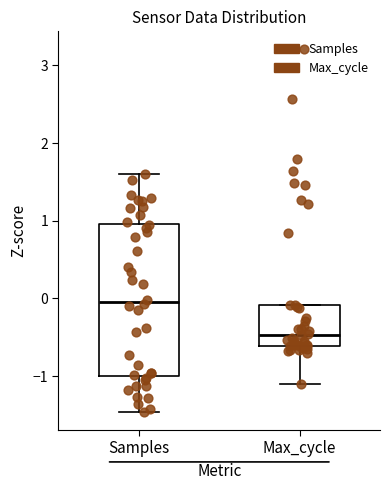

Reading left to right, transcribe this box plot: for each box, give where its median line is, the range the box spans, and where its two whiskers end, as read against the y-axis. The values are not printed on the chart, so give them approximately, as read against the axis.

Samples: median 0.0, box -1.0 to 1.0, whiskers -1.5 to 1.6
Max_cycle: median -0.5, box -0.6 to -0.1, whiskers -1.1 to -0.1